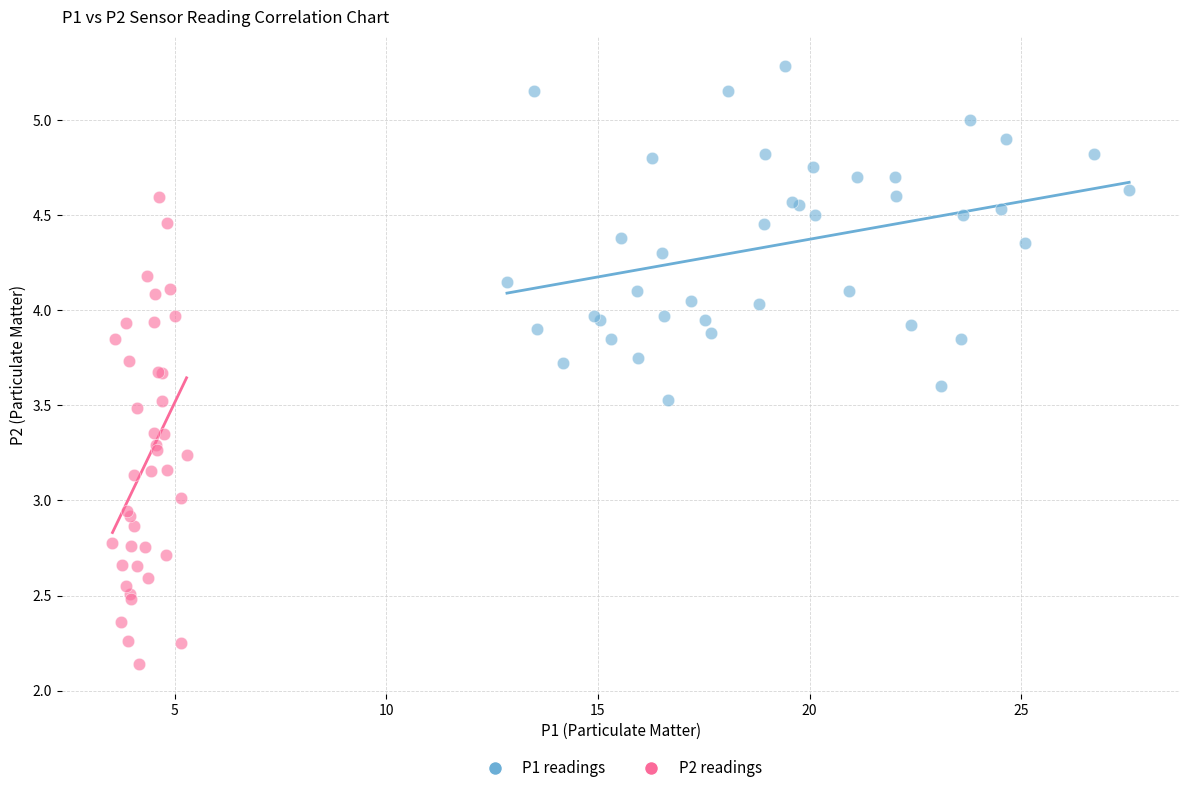

Which series reaches the maximum Y coordinate?

P1 readings